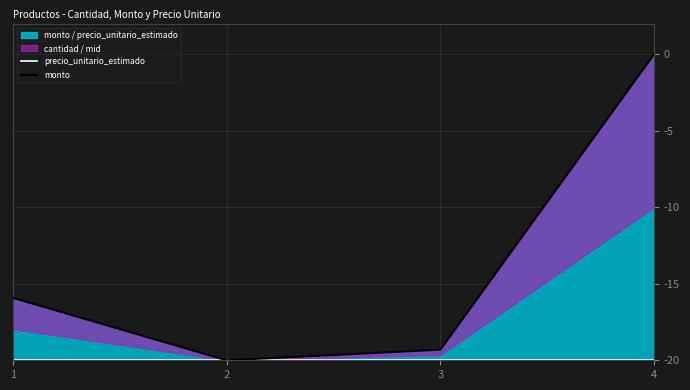

What is the value of the precio_unitario_estimado point at the 2nd from the left?

-20.0